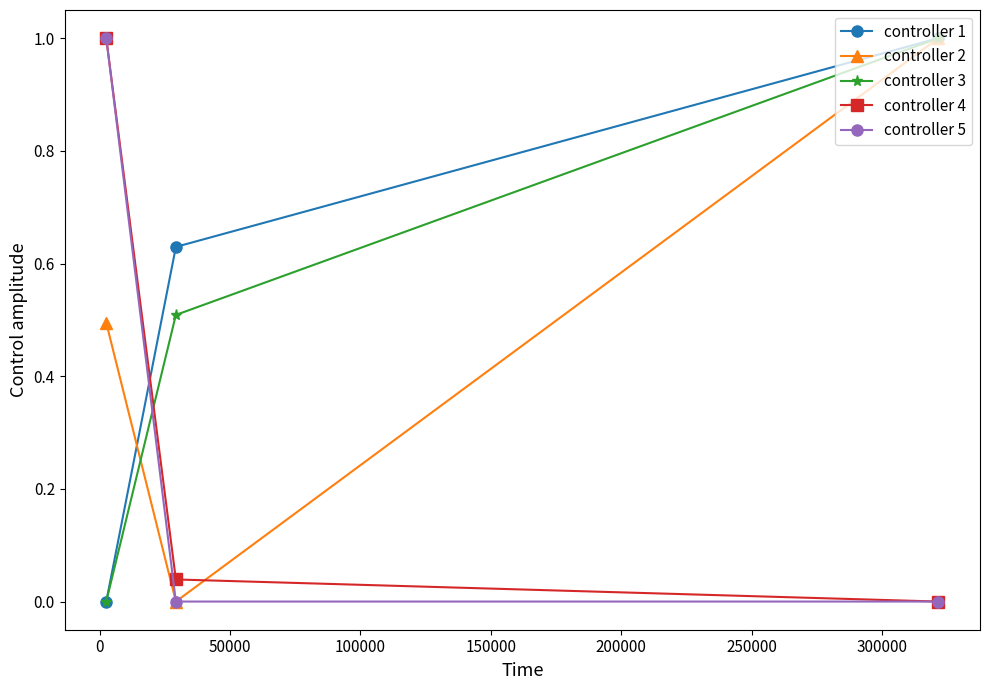

What is the highest value of the controller 3 series?

1.0